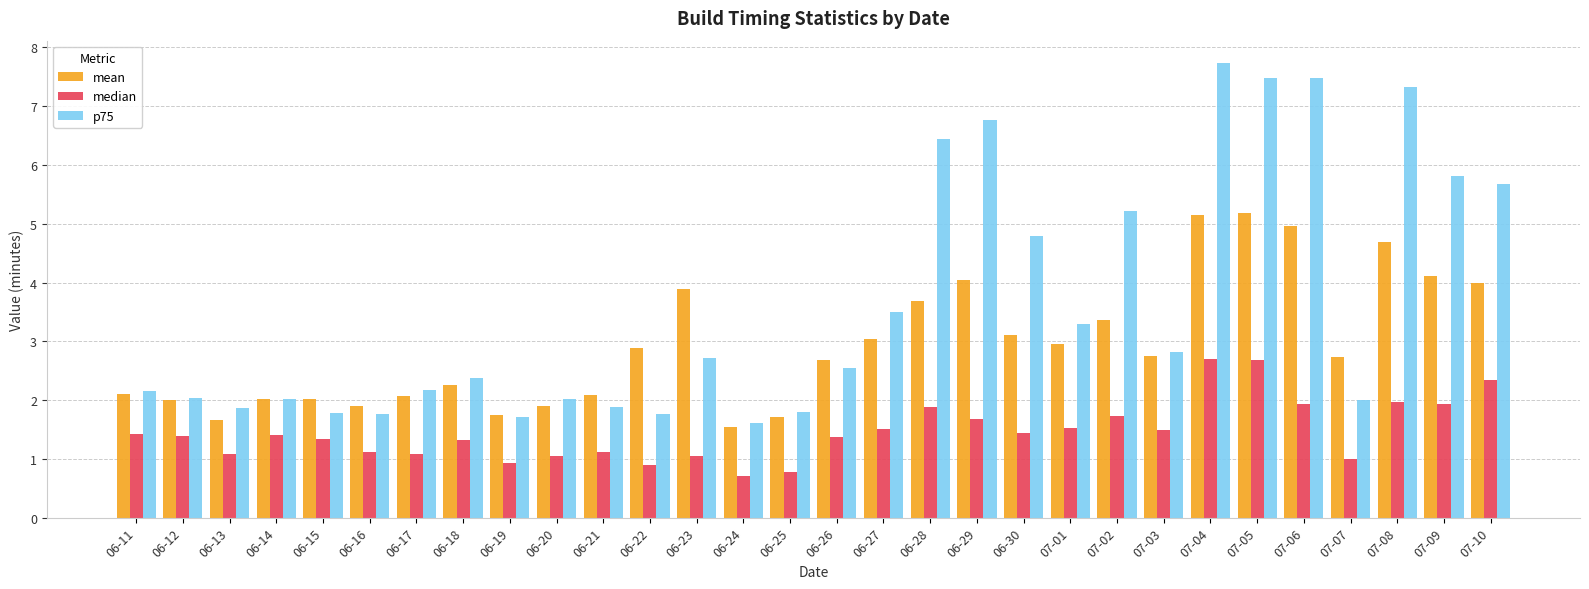

Which series has the largest range (max minus min)?

p75